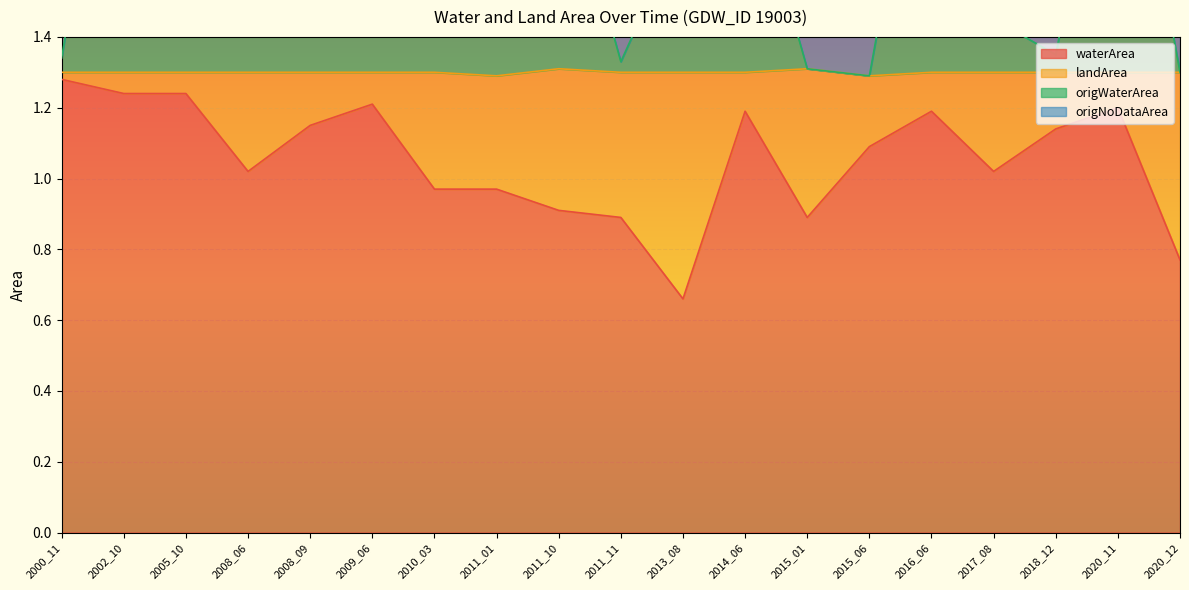

Where does the waterArea series first go above 1?

2000_11